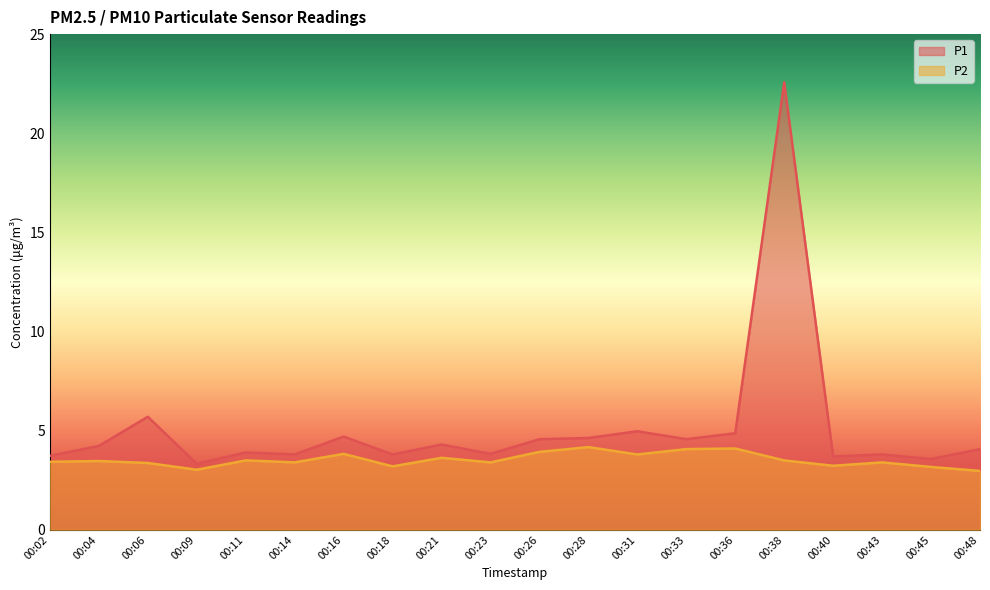

True or false: P2 and P1 cross at least once.

False